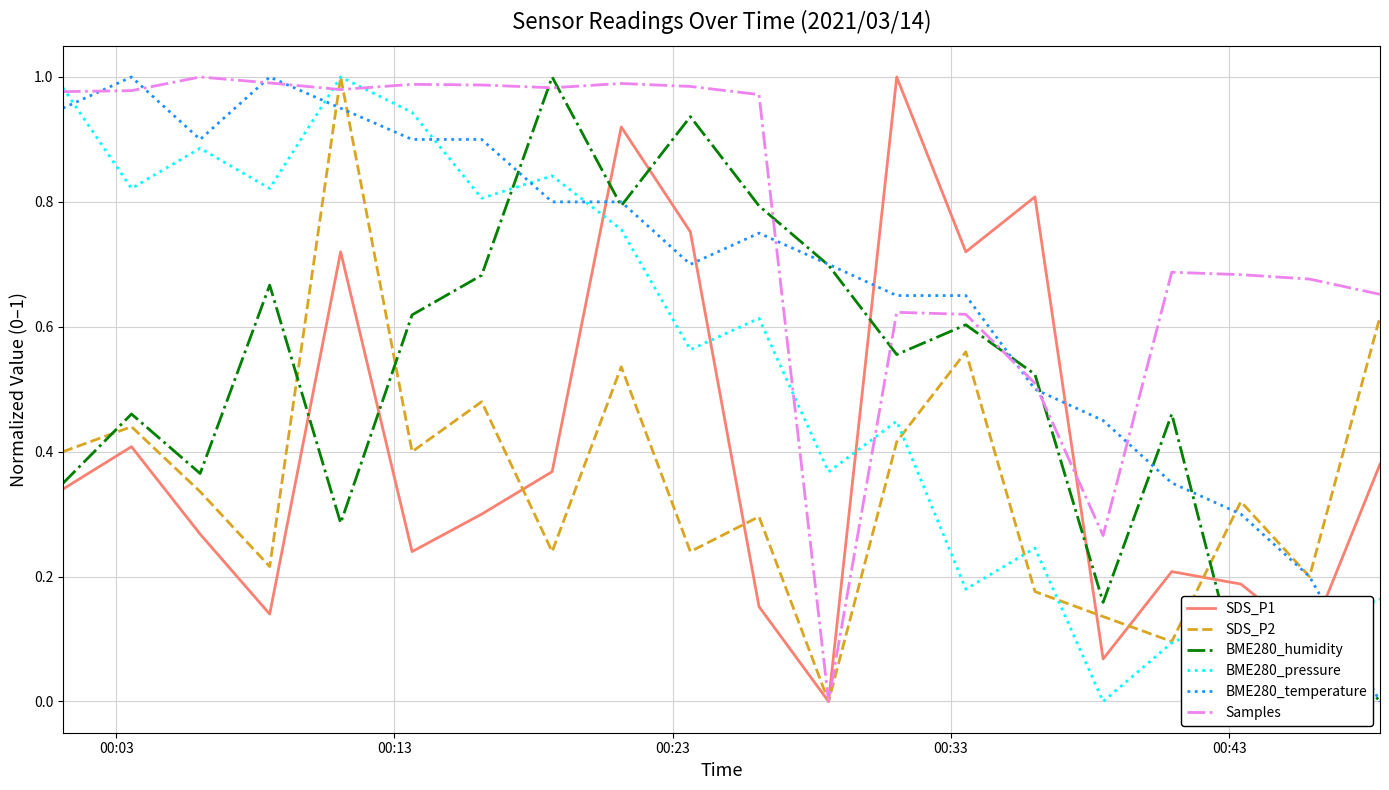

After their last crossing, which series has the higher values: BME280_humidity or SDS_P2?

SDS_P2